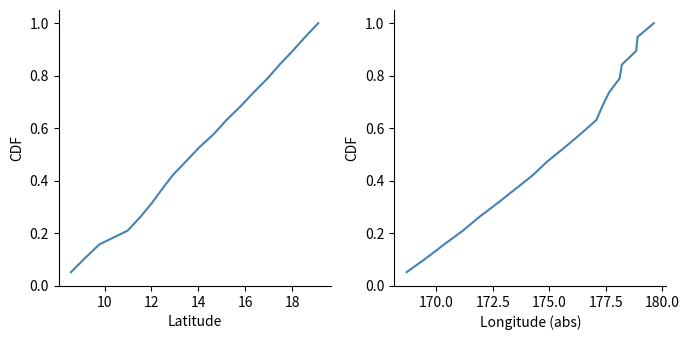

True or false: Latitude CDF and Longitude CDF cross at least once.

False